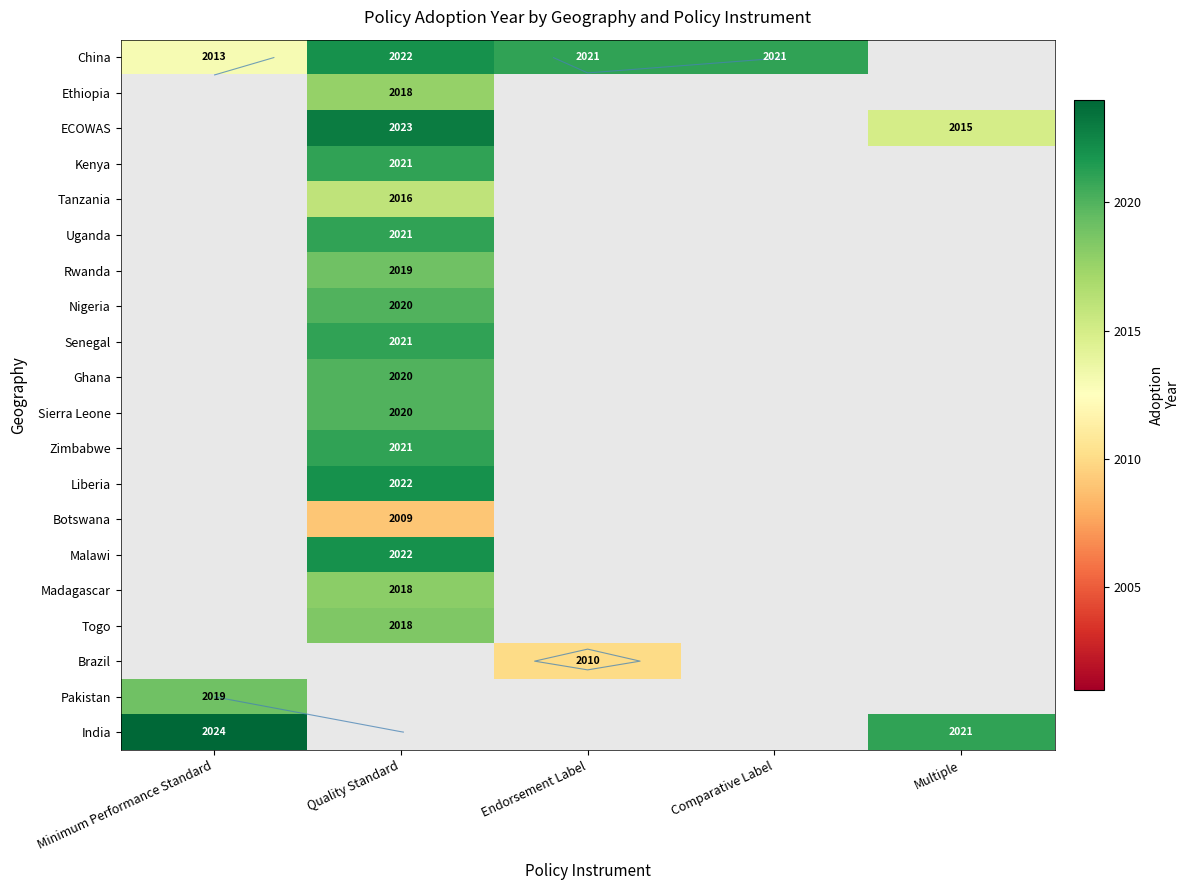

How many positive values does the Malawi series have?

1